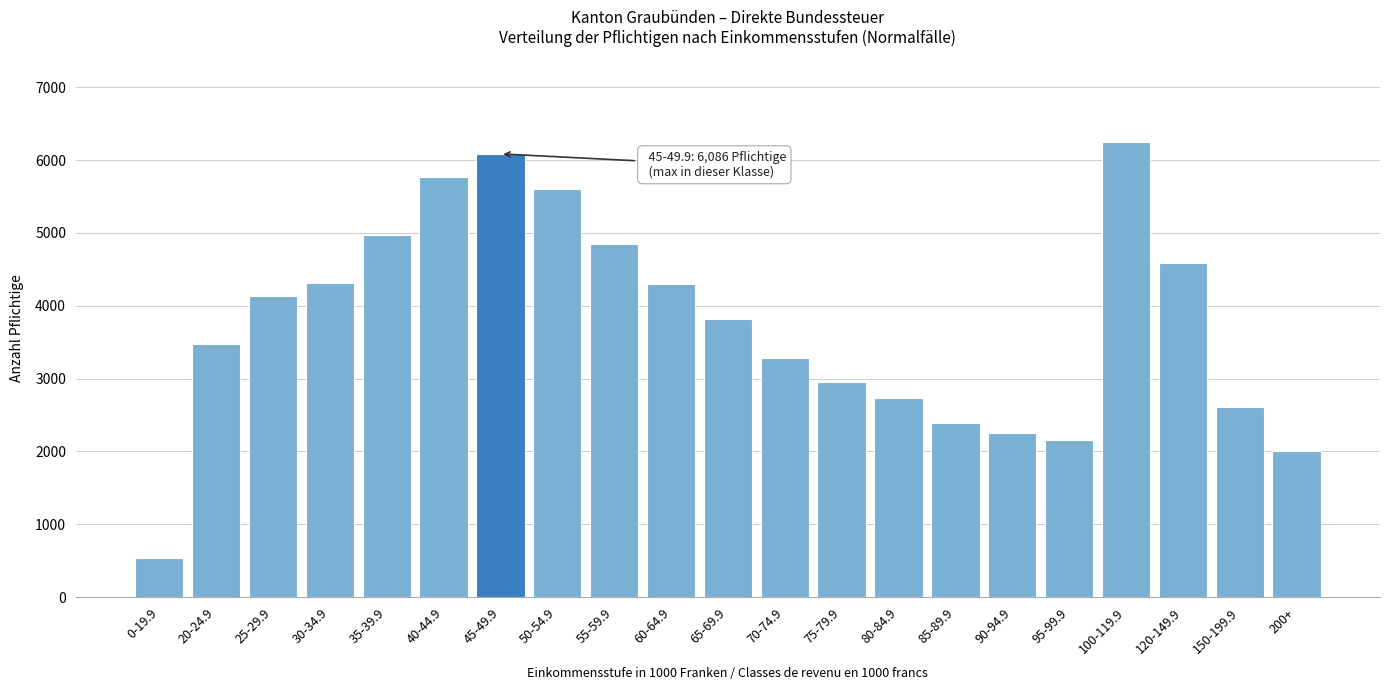

What is the value of the 16th bar from the left?

2257